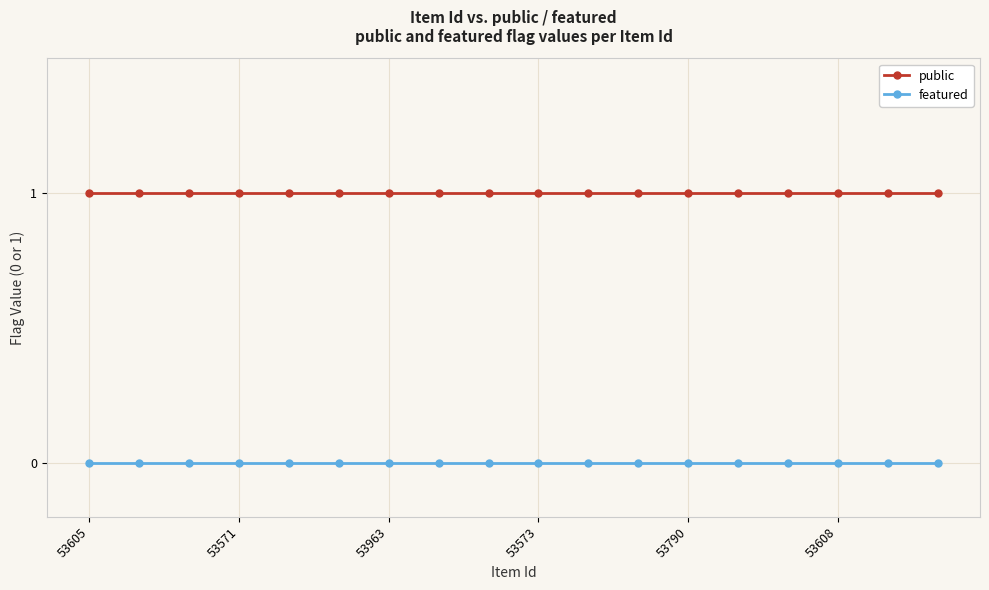

What is the value of the public point at the 18th from the left?

1